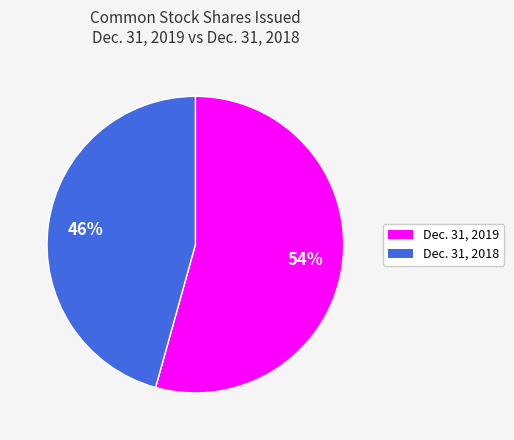

Which category accounts for the majority?

Dec. 31, 2019